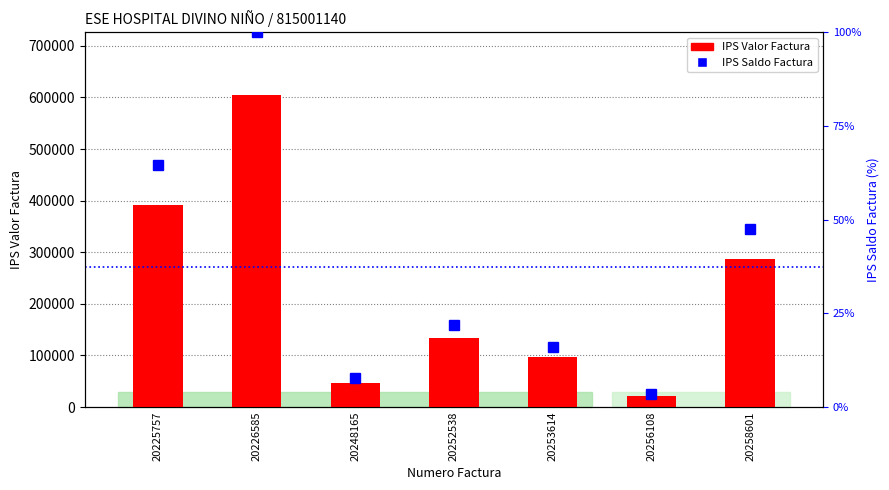

Is it true that IPS Saldo Factura equals 64.7 at 20225757?

True